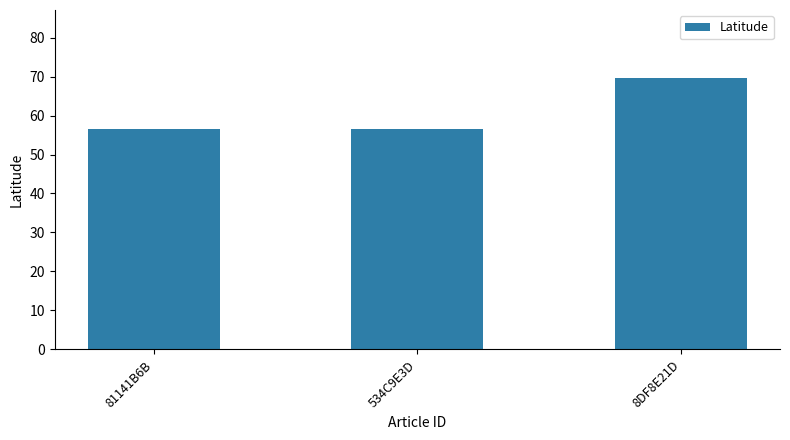

True or false: the data shows 124.1 at 8DF8E21D.

False